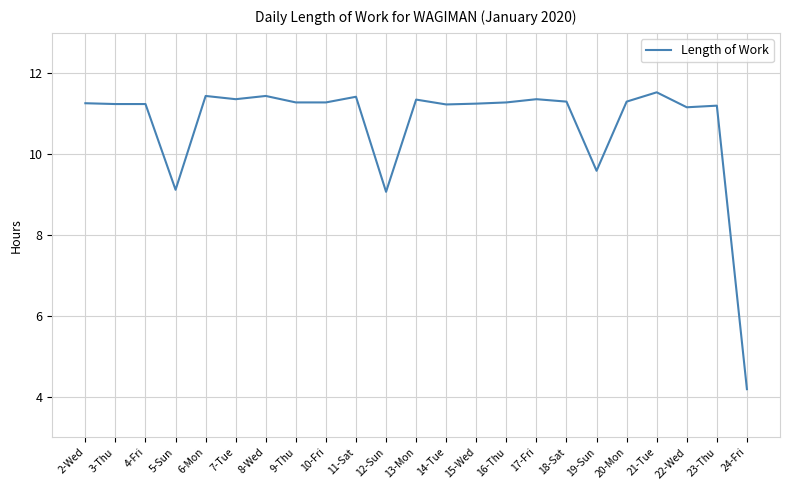

What is the difference between the values at 24-Fri and 20-Mon?

7.1